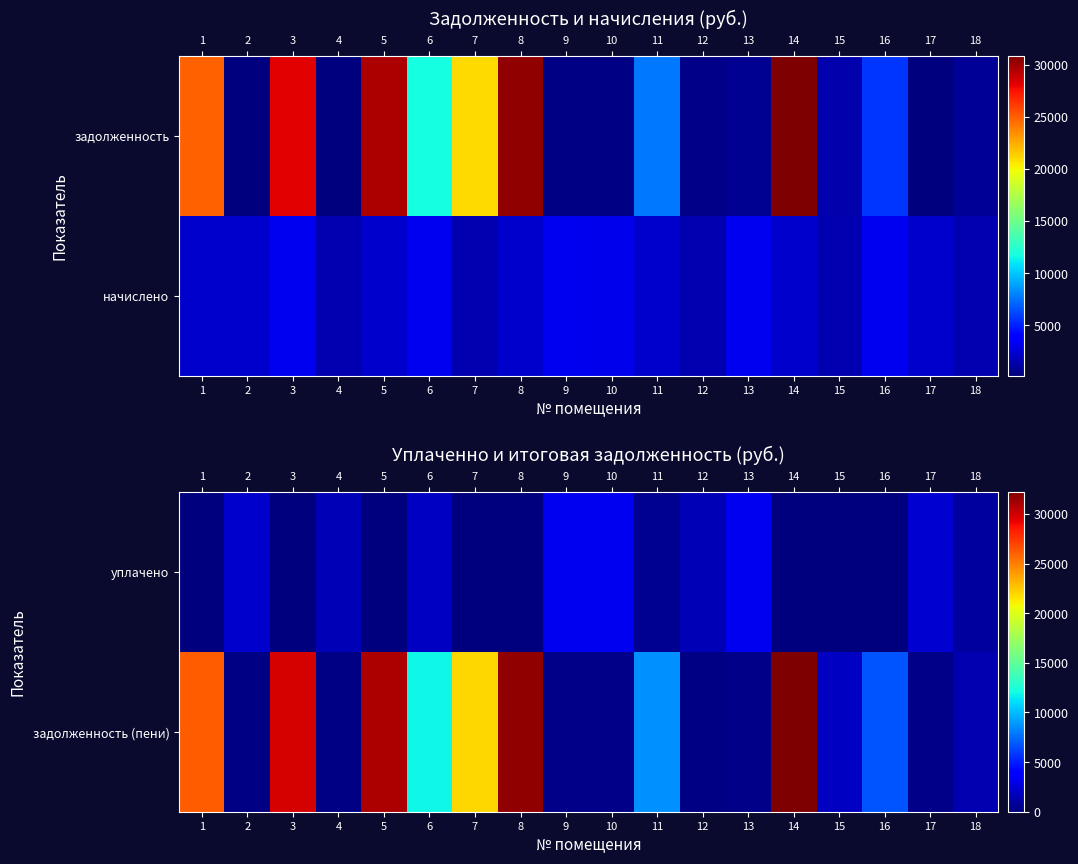

What is the spread (max minus min) of values at 1?

26160.8